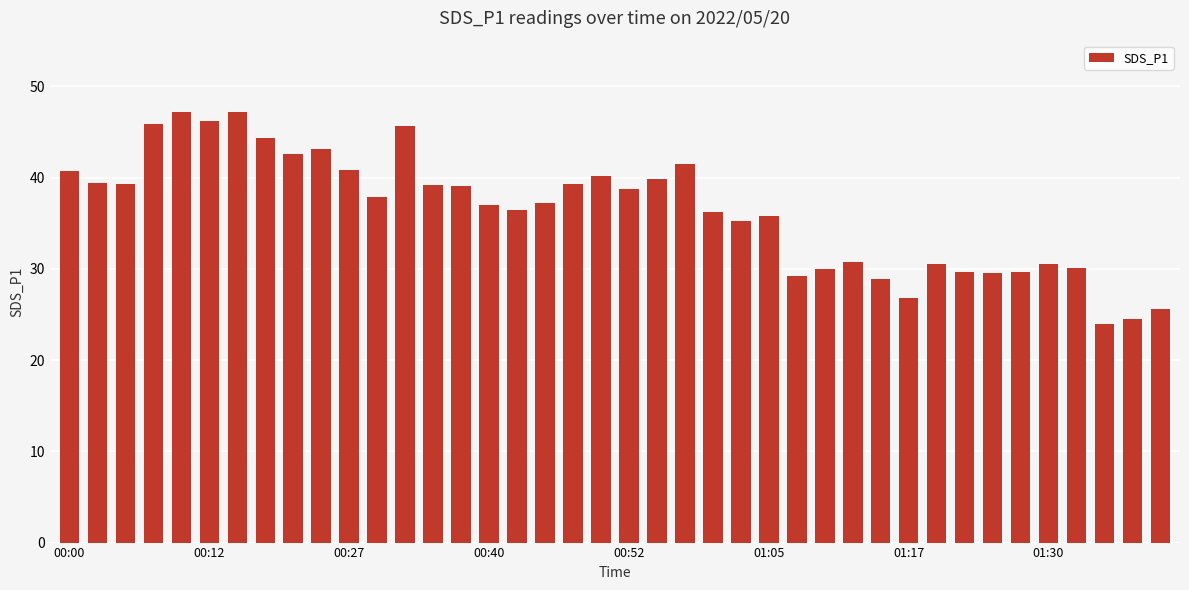

What is the difference between the maximum and second lowest values?

22.7